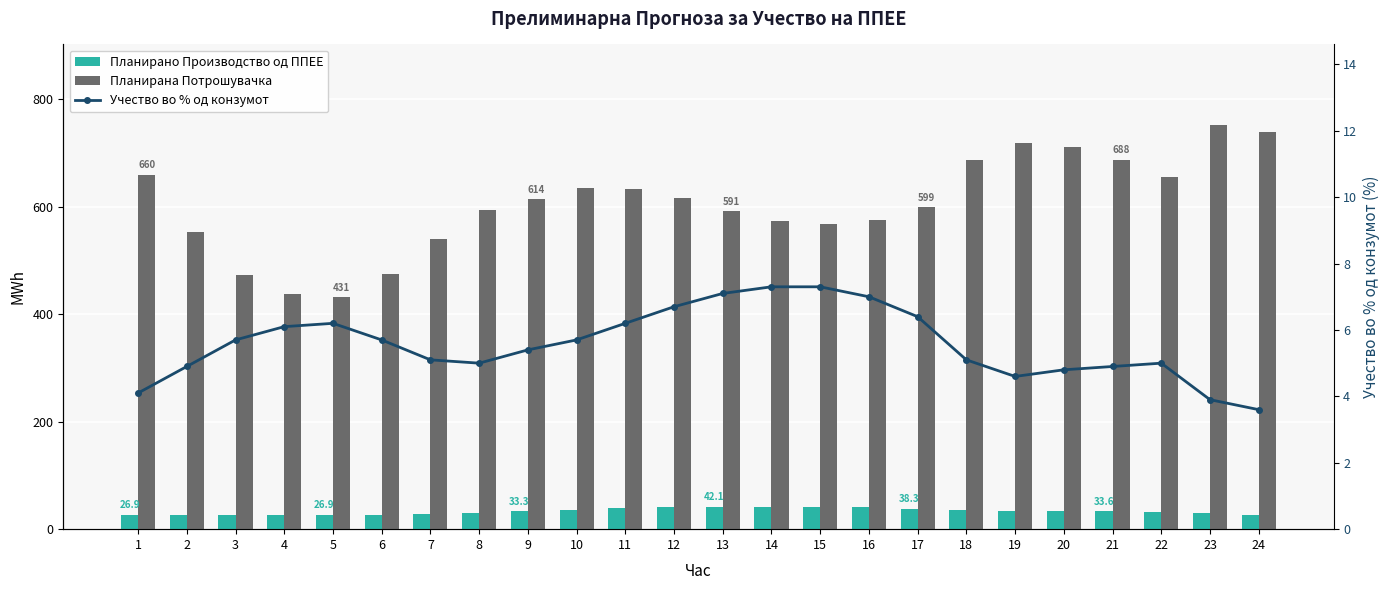

Reading left to right, what are all the values shown in this chart?

Планирано Производство од ППЕЕ: 26.9	26.9	26.9	26.8	26.9	27.1	27.7	29.6	33.3	36.0	39.2	41.4	42.1	42.1	41.7	40.6	38.3	34.9	32.9	34.0	33.6	32.5	29.4	26.3
Планирана Потрошувачка: 660.1	552.9	473.8	437.6	431.3	474.4	540.9	594.5	614.0	635.5	632.2	616.9	591.4	574.1	567.1	576.2	598.7	686.2	719.4	711.7	687.6	656.1	751.8	739.7
Учество во % од конзумот: 4.1	4.9	5.7	6.1	6.2	5.7	5.1	5.0	5.4	5.7	6.2	6.7	7.1	7.3	7.3	7.0	6.4	5.1	4.6	4.8	4.9	5.0	3.9	3.6